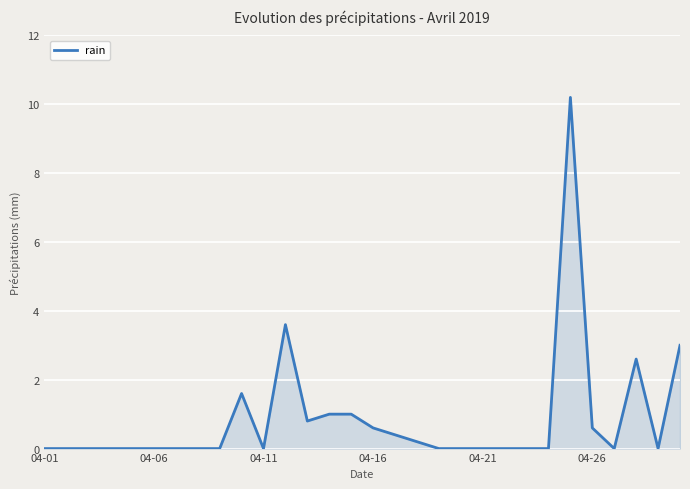

What is the maximum value shown in the chart?

10.2